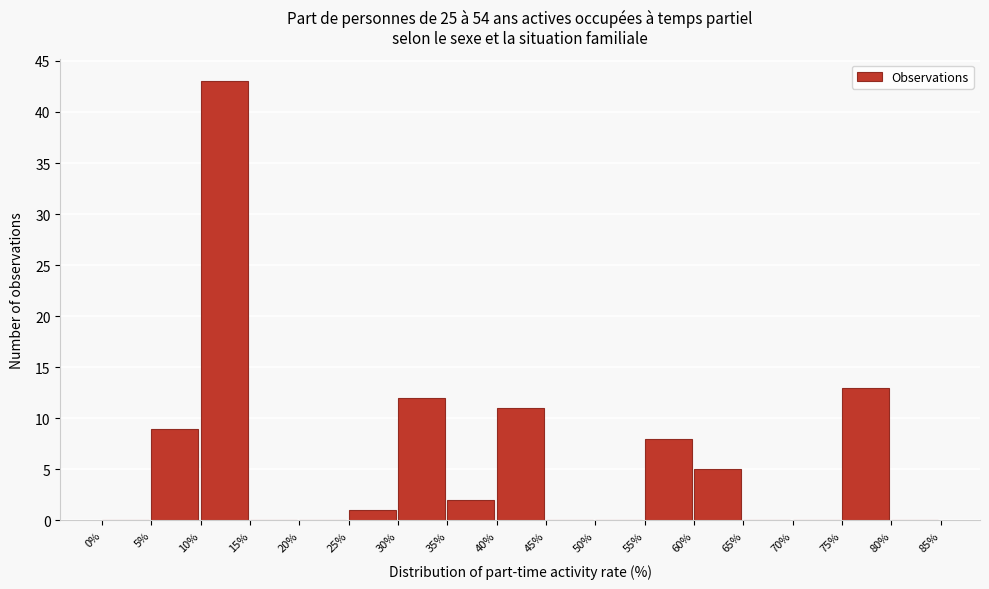

Reading left to right, transcribe this chart: for each bar, give the range it covers on the x-axis and its height. The values are not printed on the chart, so give them approximately, as read against the axis.

0% to 5%: 0
5% to 10%: 9
10% to 15%: 43
15% to 20%: 0
20% to 25%: 0
25% to 30%: 1
30% to 35%: 12
35% to 40%: 2
40% to 45%: 11
45% to 50%: 0
50% to 55%: 0
55% to 60%: 8
60% to 65%: 5
65% to 70%: 0
70% to 75%: 0
75% to 80%: 13
80% to 85%: 0